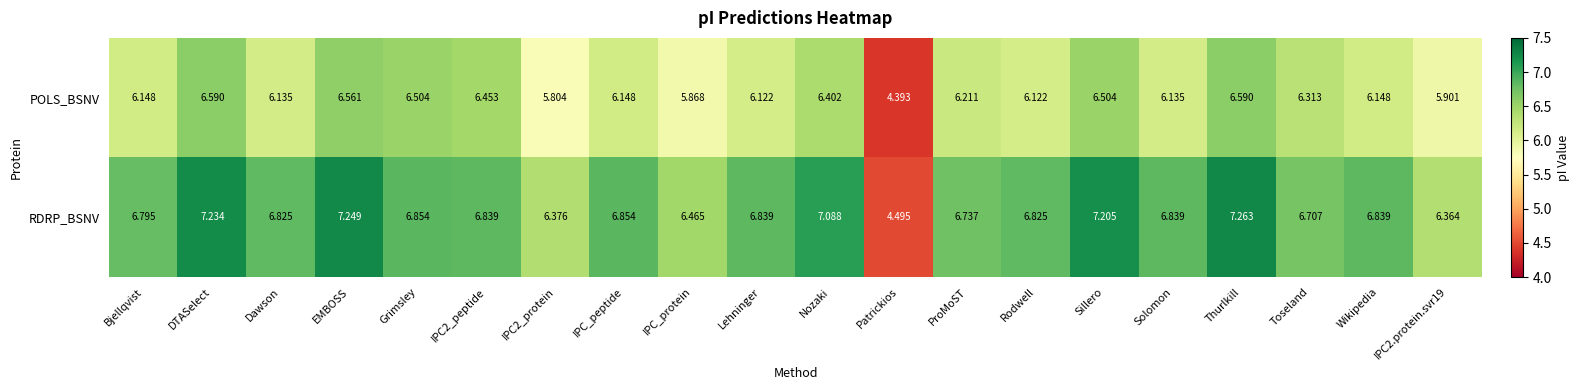

At which category does the chart reach its peak across all series?

Thurlkill